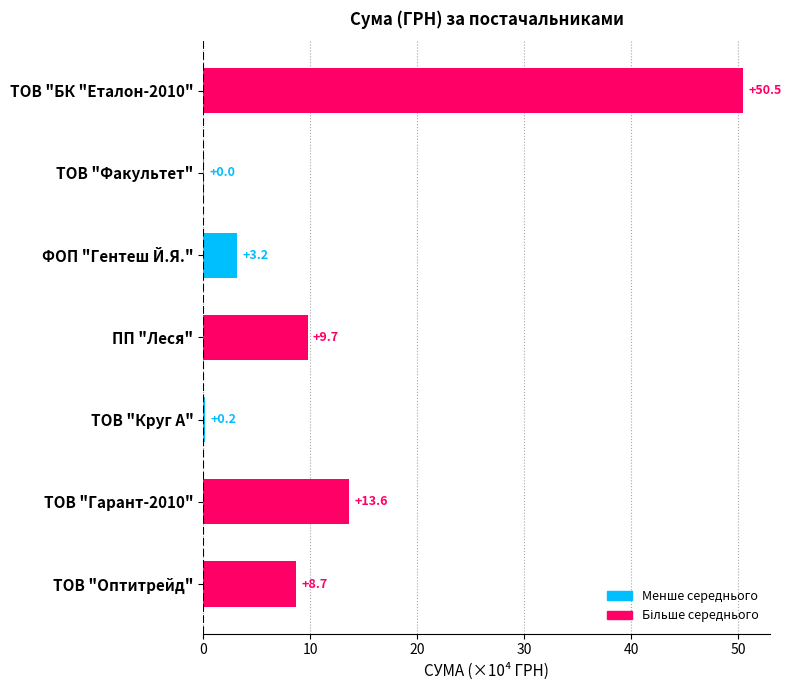

What is the approximate value at ТОВ "Гарант-2010"?

13.6